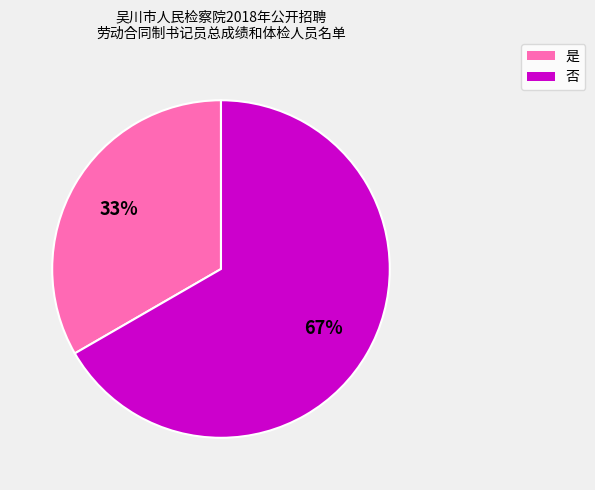

Rank the categories by value from highest to lowest.

否, 是